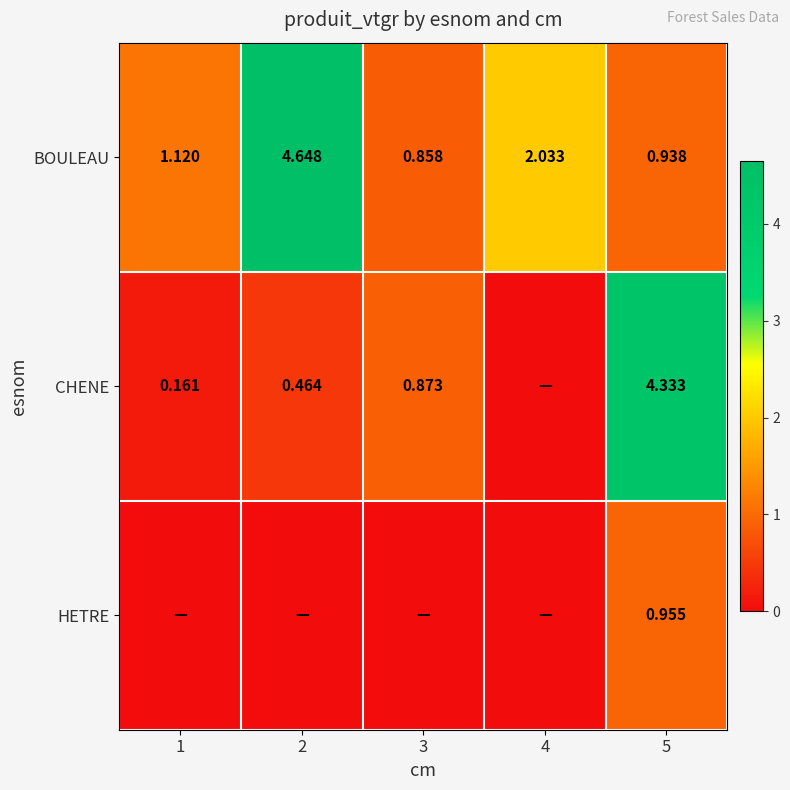

Is the value of CHENE at 1 greater than the value of BOULEAU at 1?

No